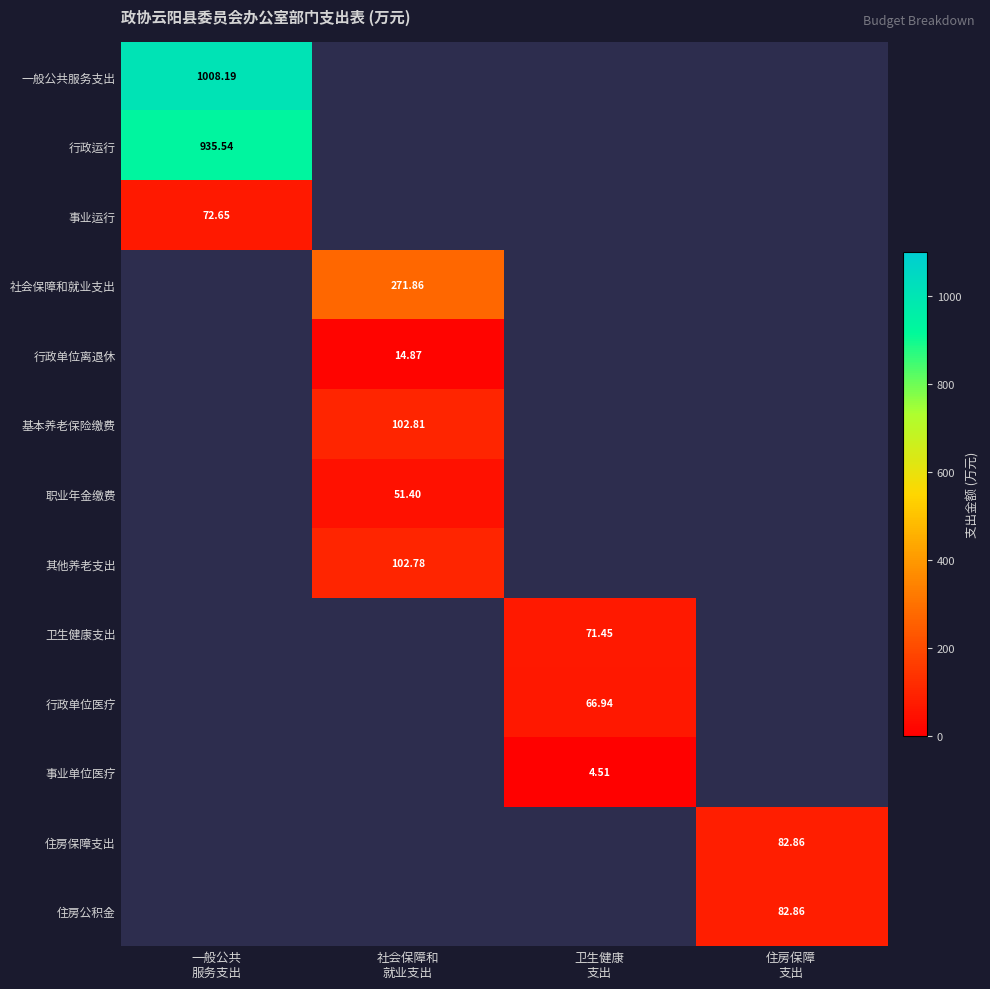

Which has a higher value, 卫生健康
支出 or 住房保障
支出?

住房保障
支出